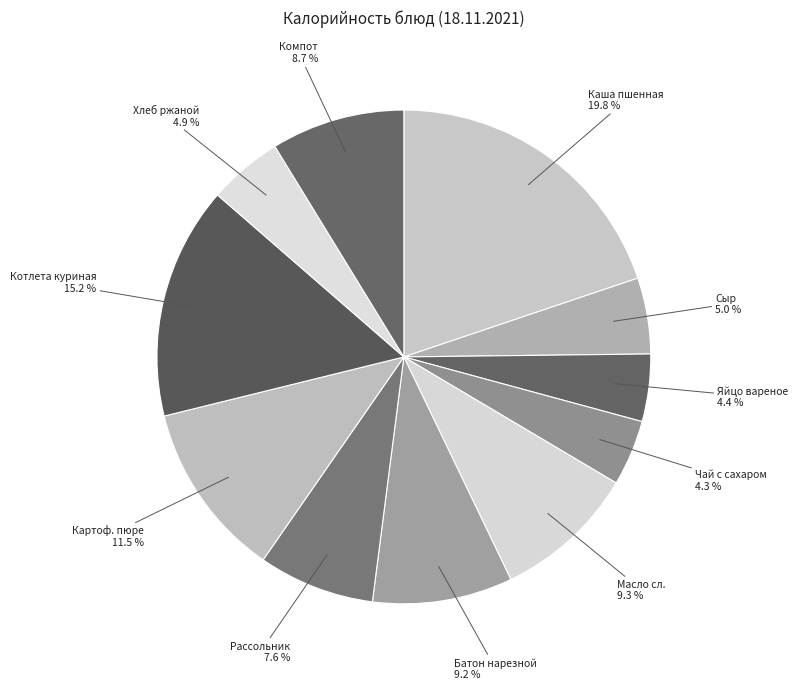

How many slices are in this pie chart?

11